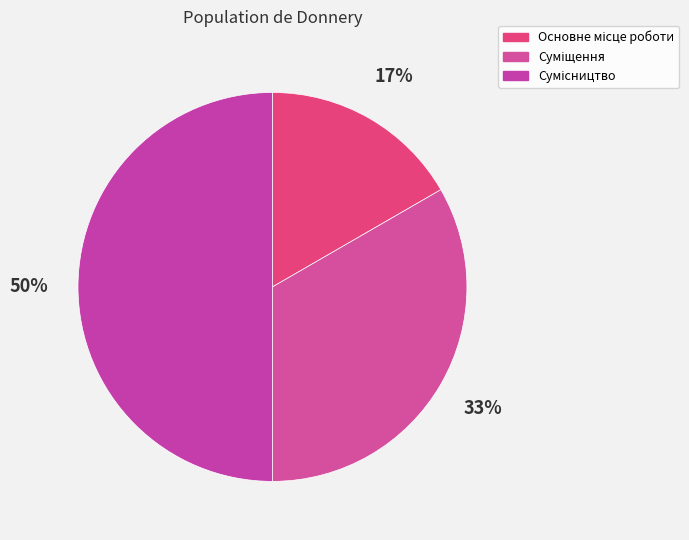

True or false: Сумісництво accounts for 50% of the total.

True